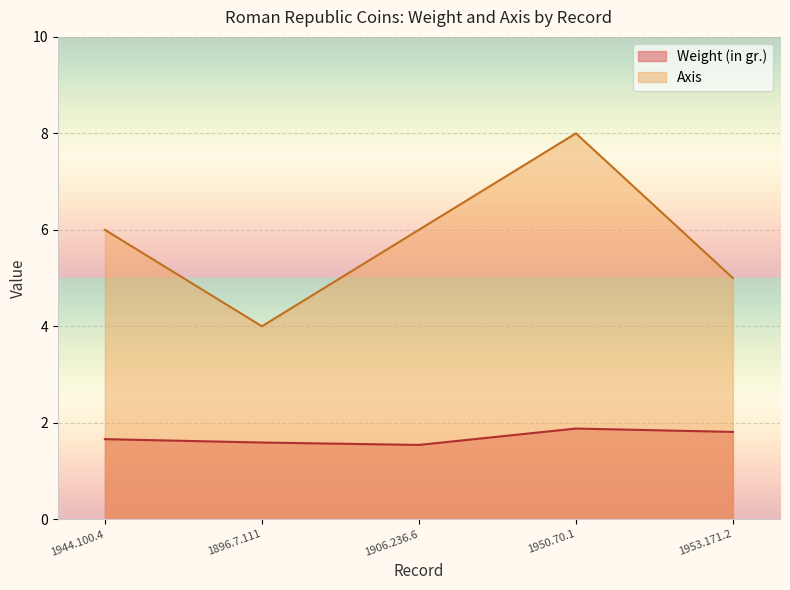

True or false: Axis and Weight (in gr.) cross at least once.

False